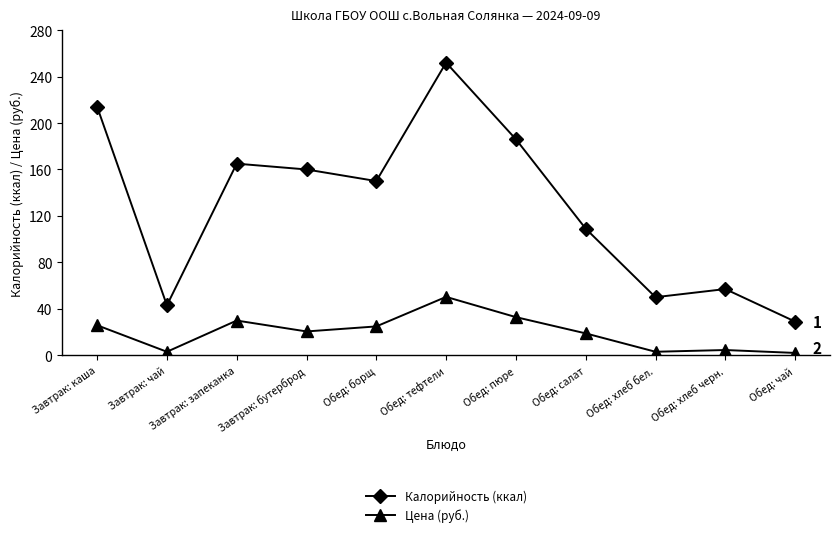

List the series in order of their overall mean, highest first.

Калорийность (ккал), Цена (руб.)